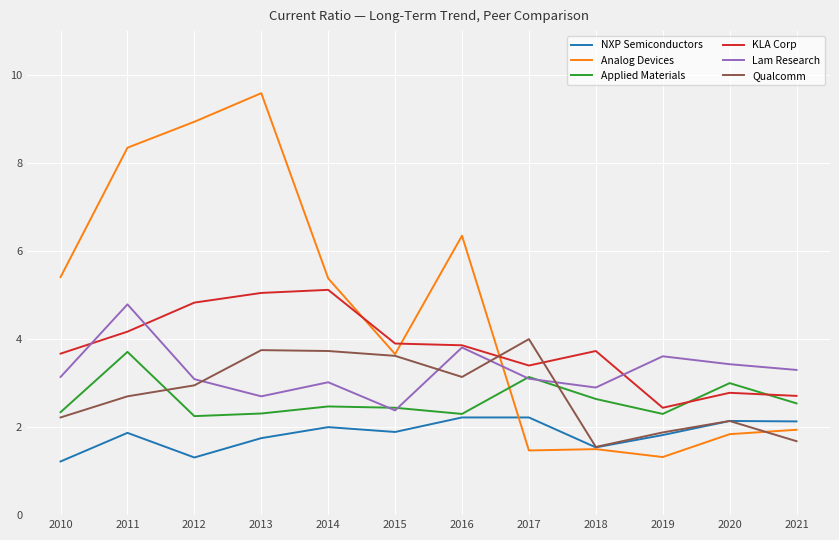

What is the approximate value of Applied Materials at 2017?

3.1